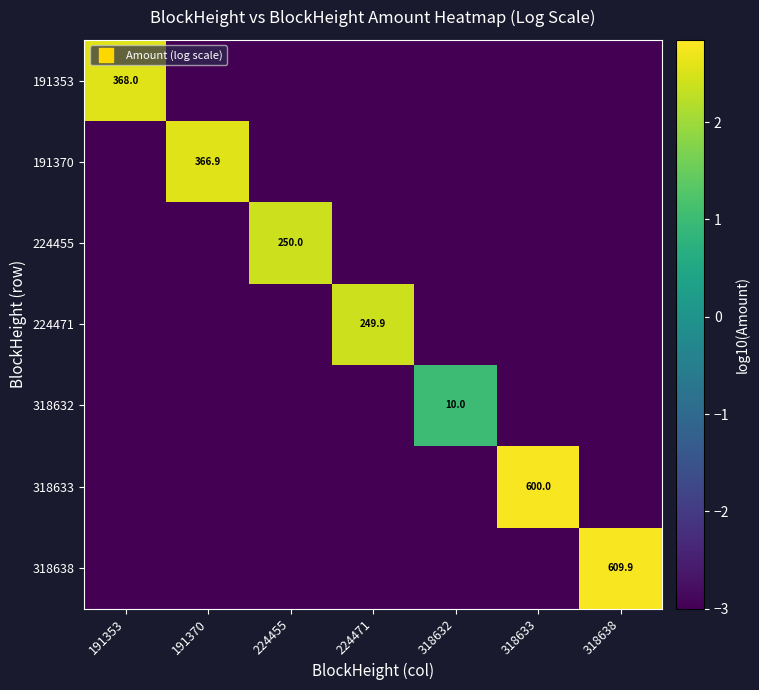

Is the value of 224455 at 318638 greater than the value of 318633 at 318633?

No